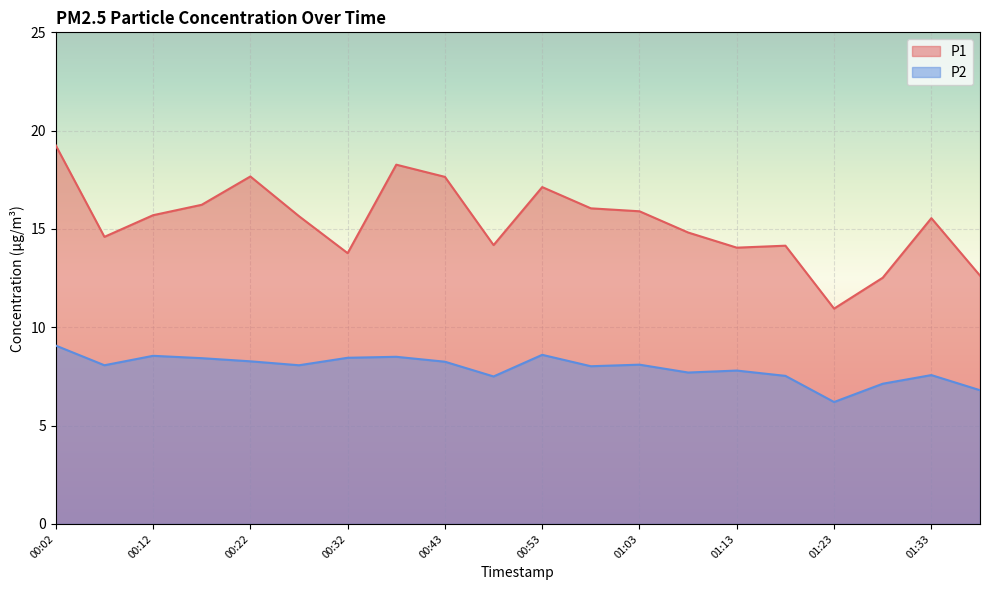

List the labels in order of P2 value, largest first.

00:02, 00:53, 00:12, 00:38, 00:32, 00:17, 00:22, 00:43, 01:03, 00:07, 00:27, 00:58, 01:13, 01:08, 01:33, 01:18, 00:48, 01:28, 01:39, 01:23